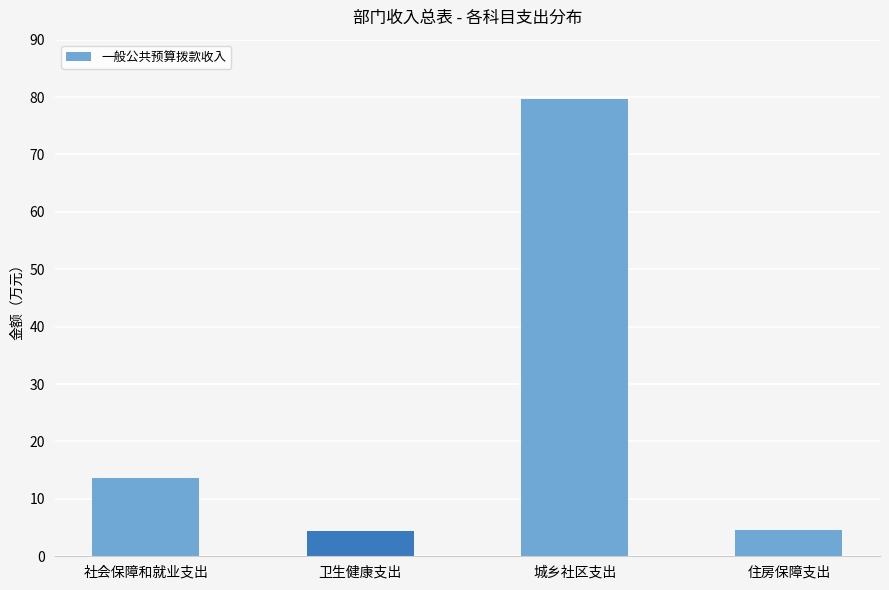

What is the sum of all values?

102.2